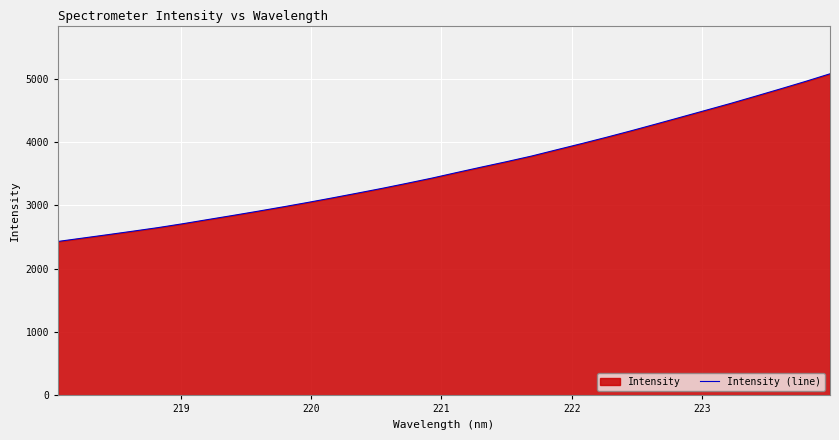

What is the maximum value shown in the chart?

5075.7